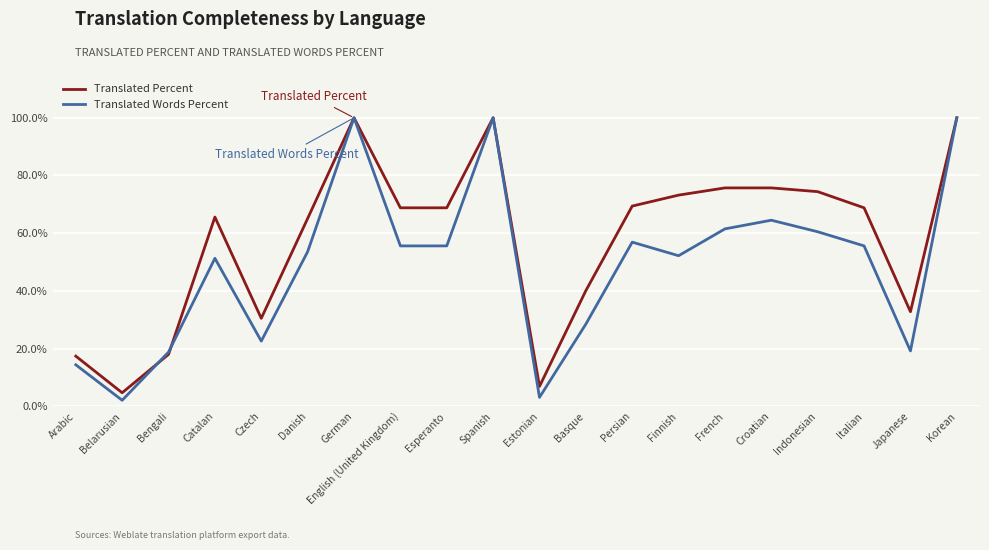

The Translated Words Percent series shows 20.3 at Danish. True or false?

False